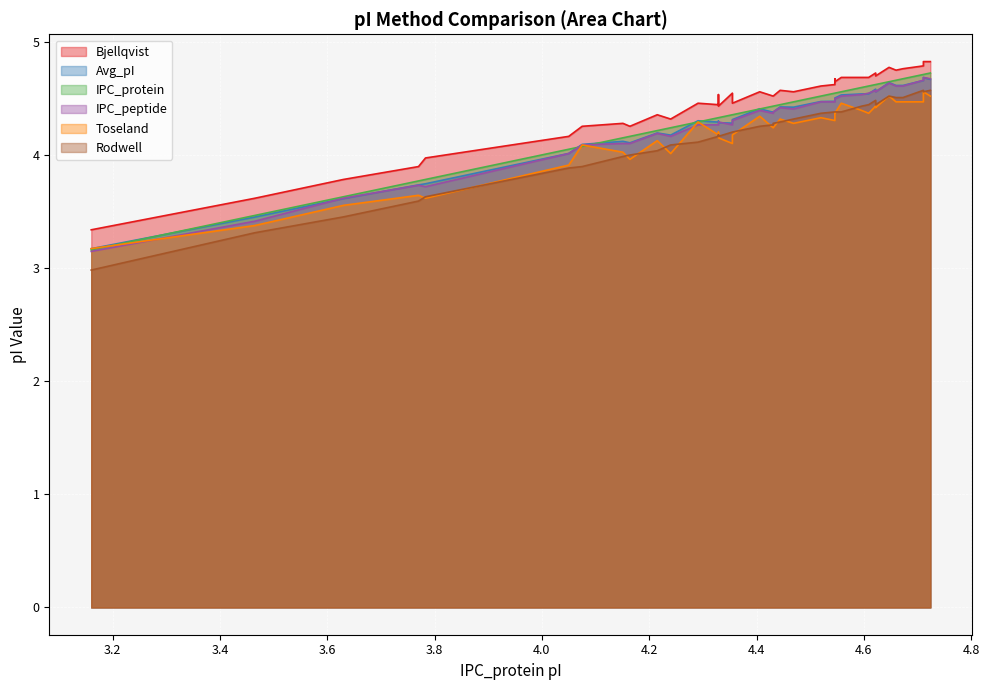

Between 4.151 and 4.622, which series saw the biggest shift?

Rodwell